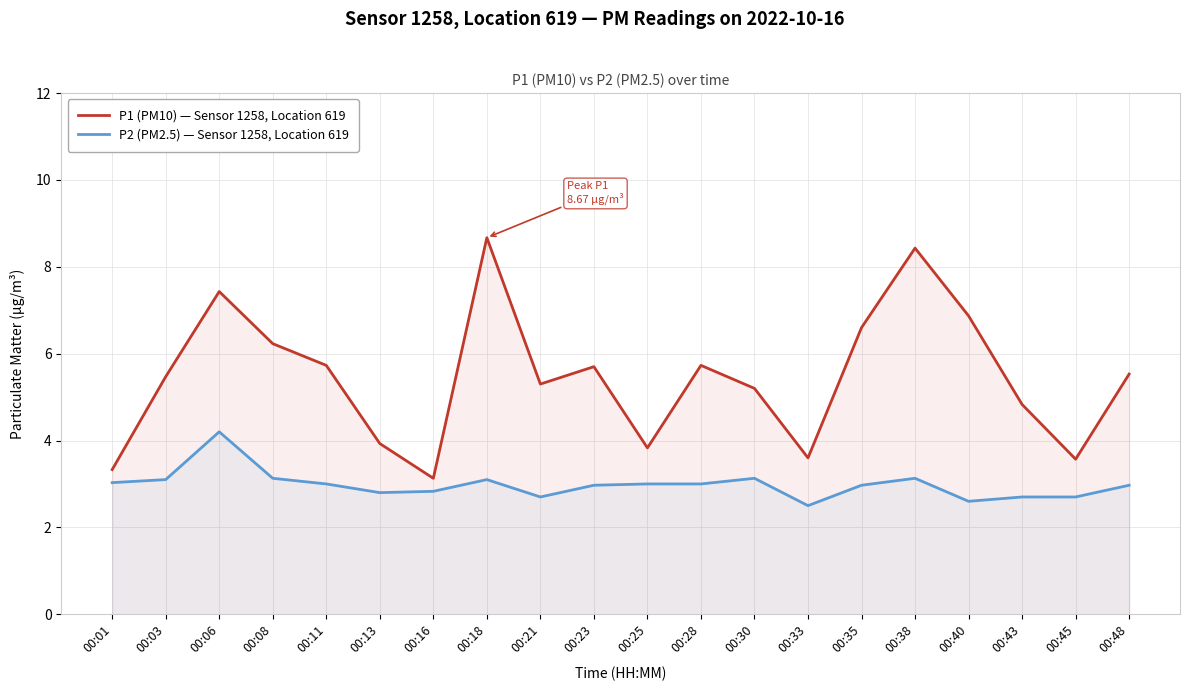

What is the sum of all P2 (PM2.5) — Sensor 1258, Location 619 values?

59.6